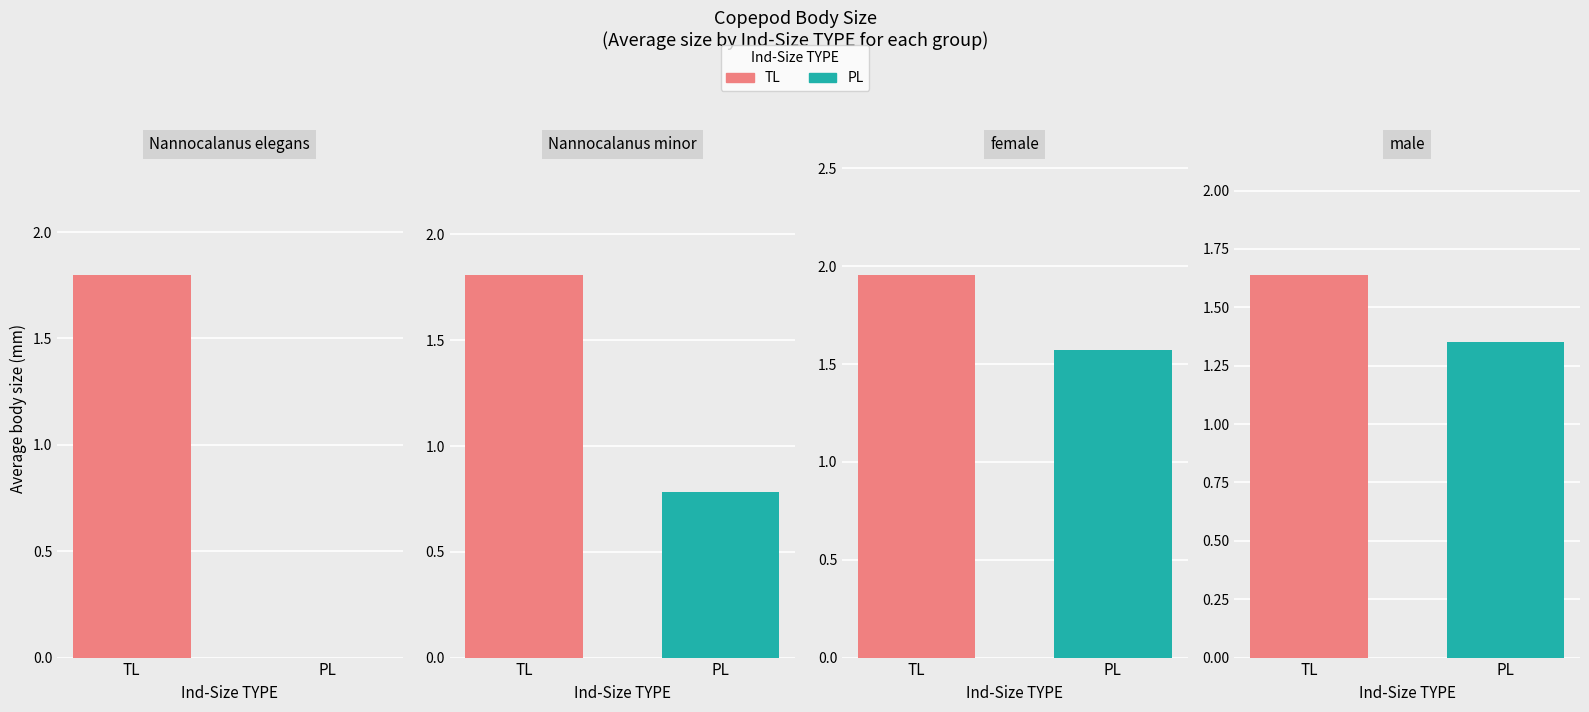

What is the average value of the TL series?

1.8